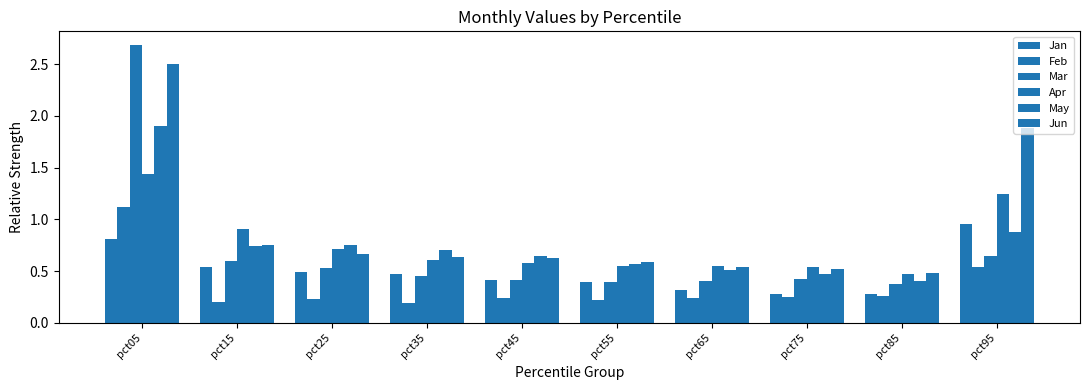

Does the chart contain stacked bars?

No